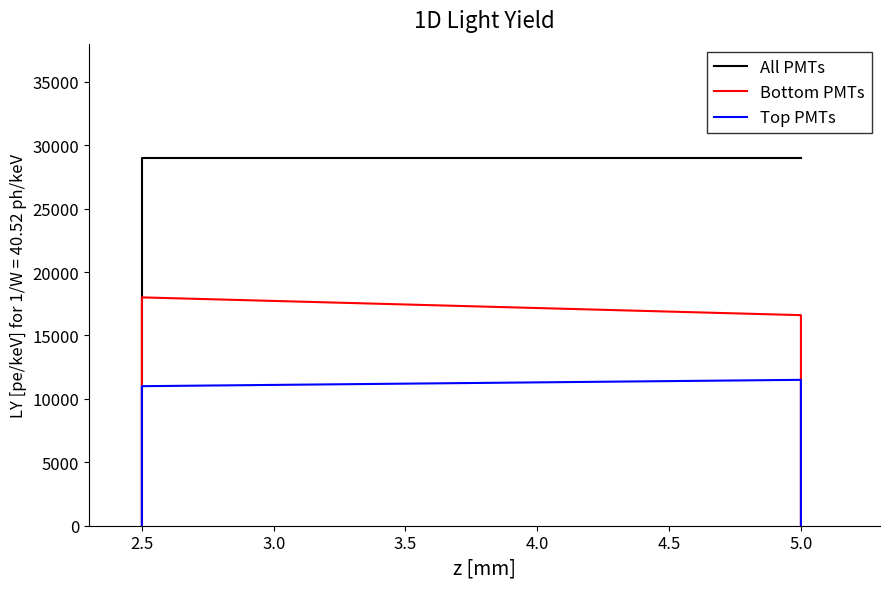

What is the average value of the Top PMTs series?

10546.9